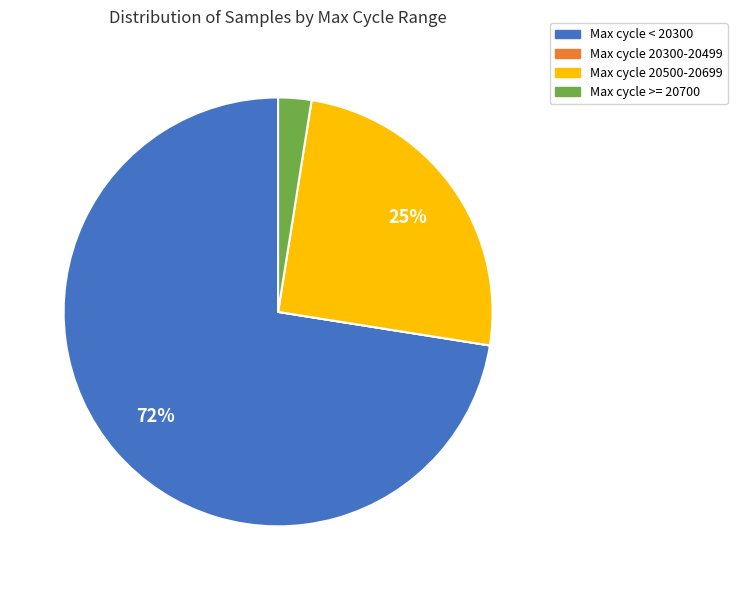

To the nearest percent, what is the average slice percentage?

25%